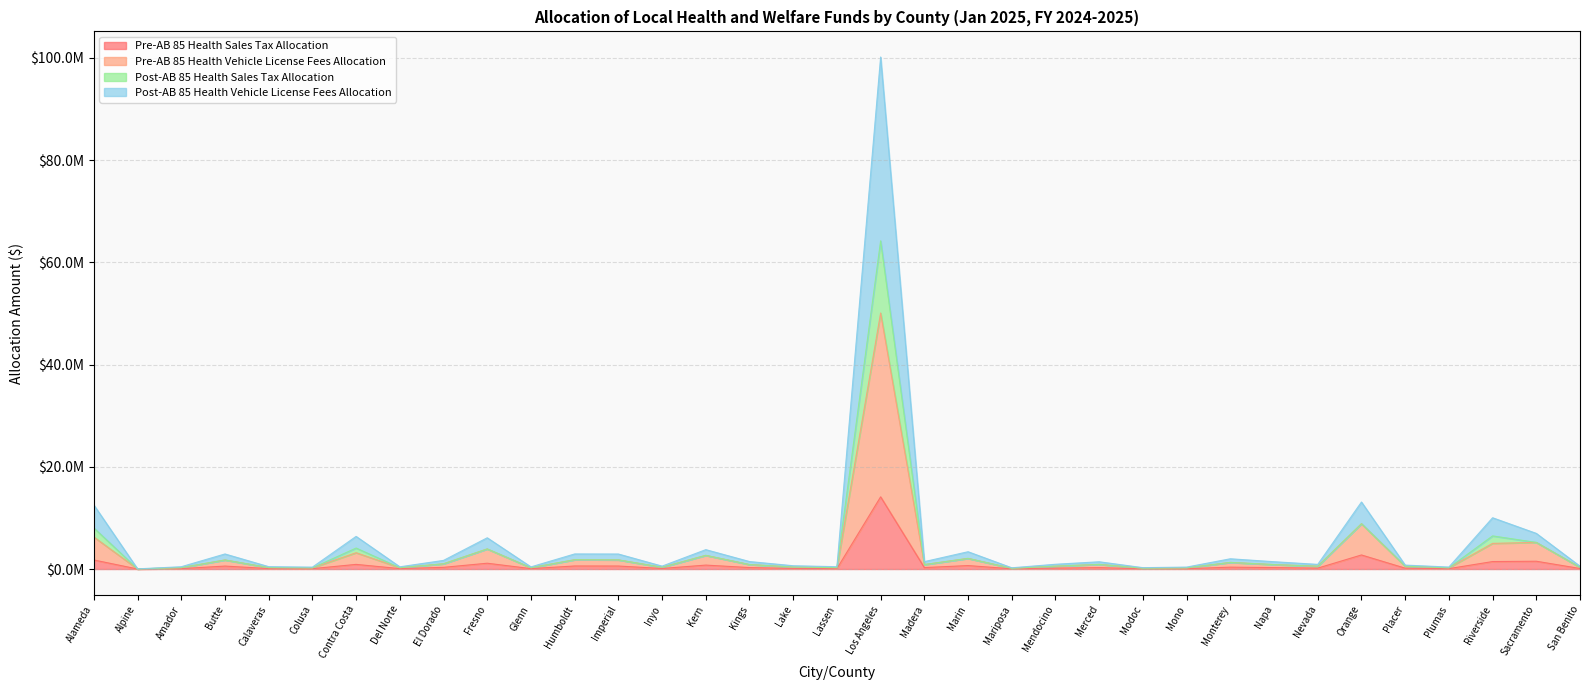

What is the difference between the maximum and minimum values in the Pre-AB 85 Health Sales Tax Allocation series?

14117292.2